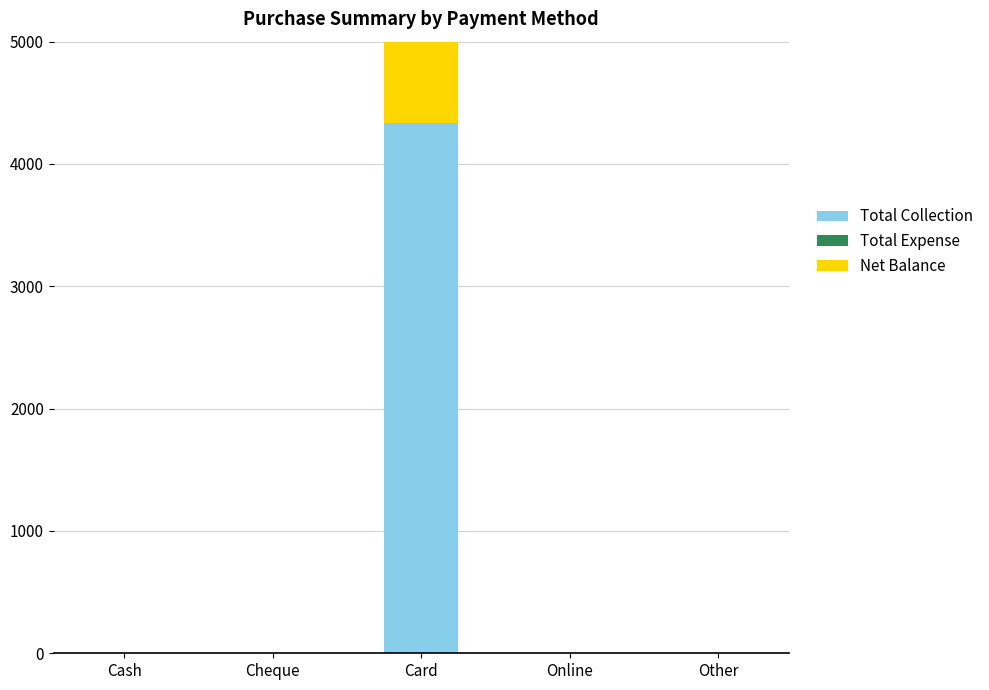

Reading right to left, transcribe all the data shown in this chart.

Total Collection: Other=0	Online=0	Card=4335	Cheque=0	Cash=0
Total Expense: Other=0	Online=0	Card=0	Cheque=0	Cash=0
Net Balance: Other=0	Online=0	Card=4335	Cheque=0	Cash=0